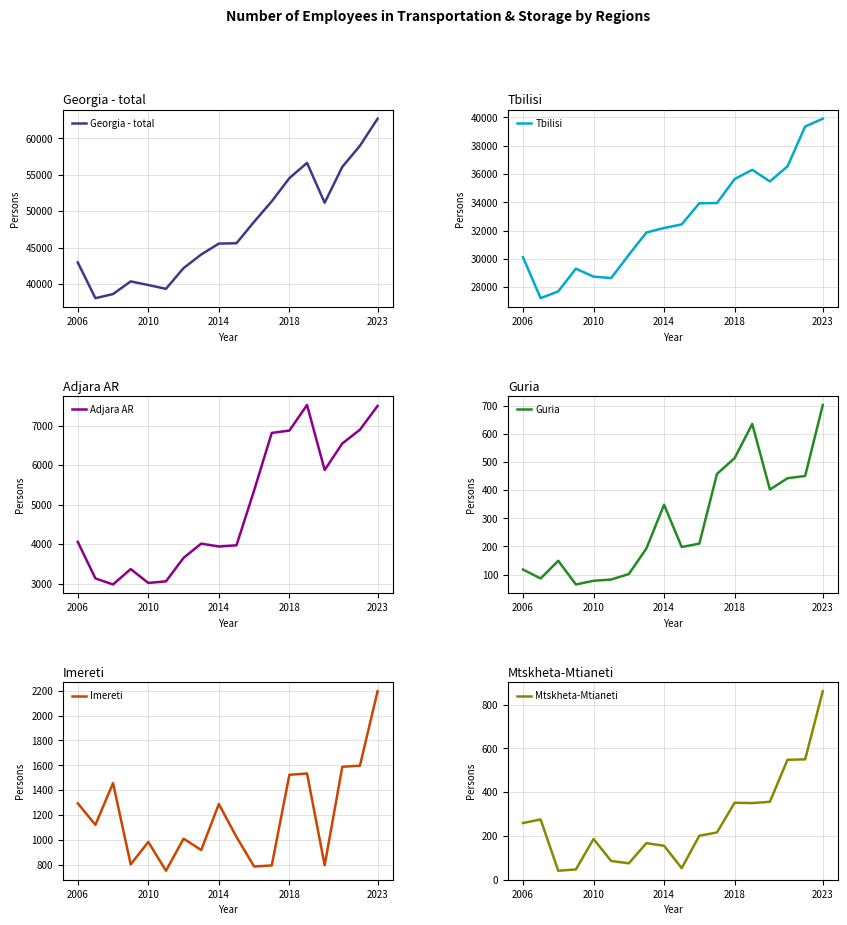

Which category has the highest value in the Imereti series?

2023